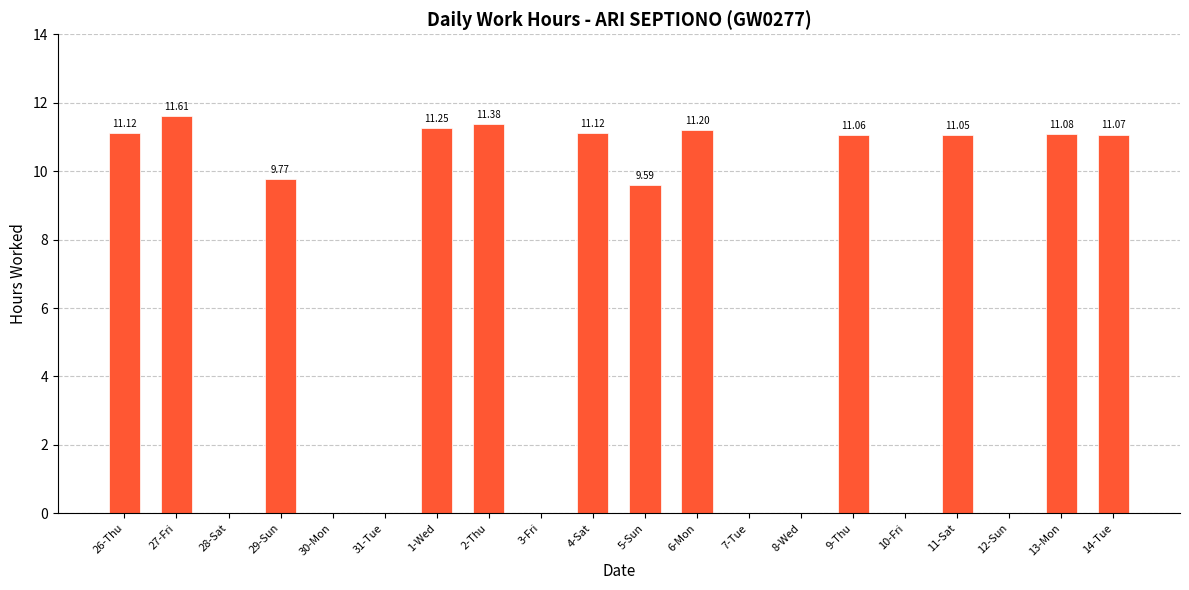

Does the chart contain stacked bars?

No